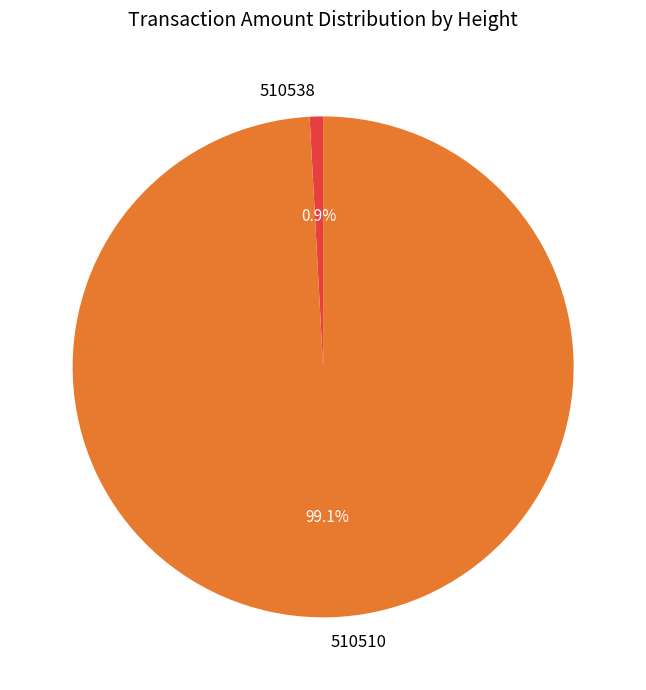

Rank the categories by value from lowest to highest.

510538, 510510